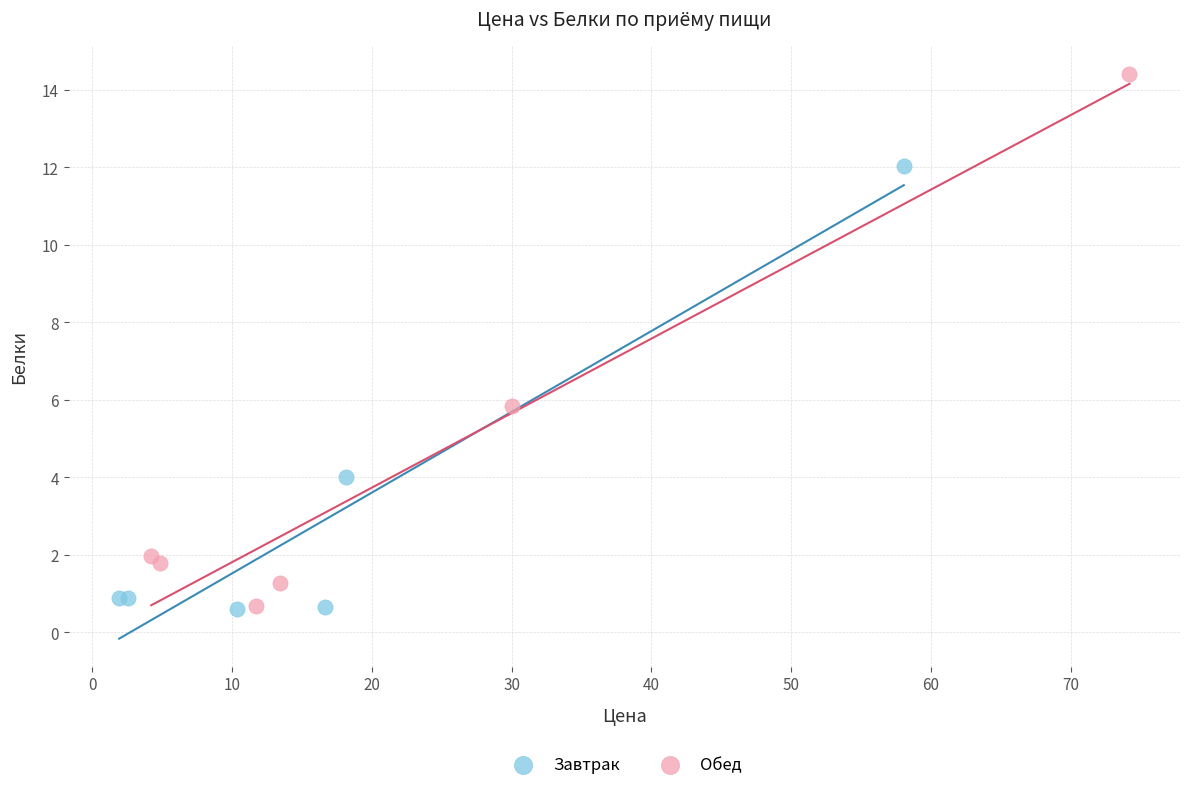

Which series reaches the maximum Y coordinate?

Обед